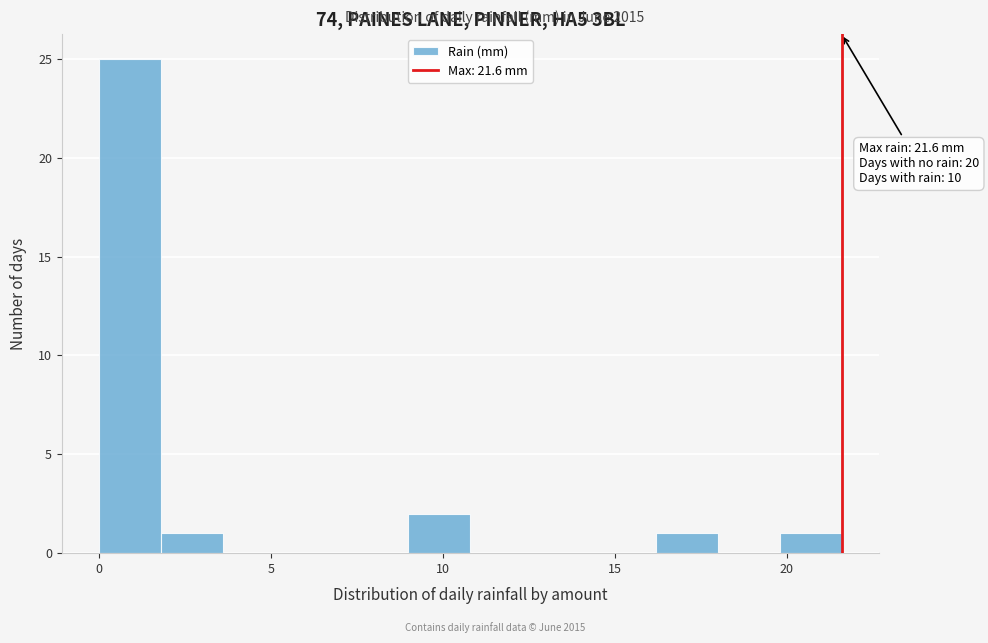

Read against the x-axis, roughly where is the centre of the tallest bar?

1.0